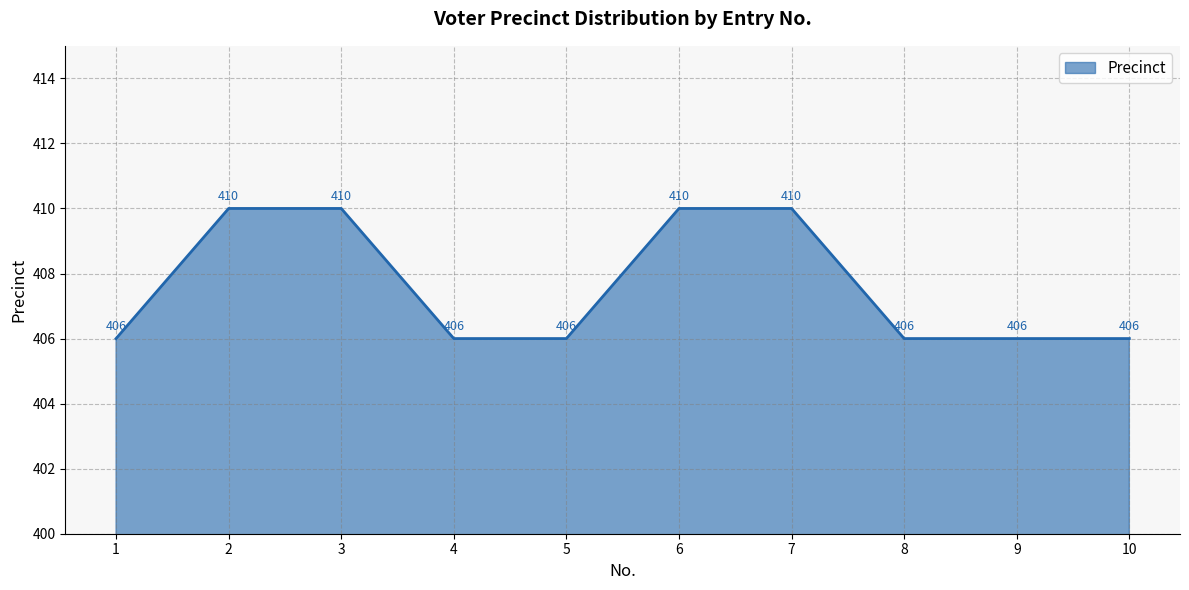

The chart shows a value of 608 at 10. True or false?

False